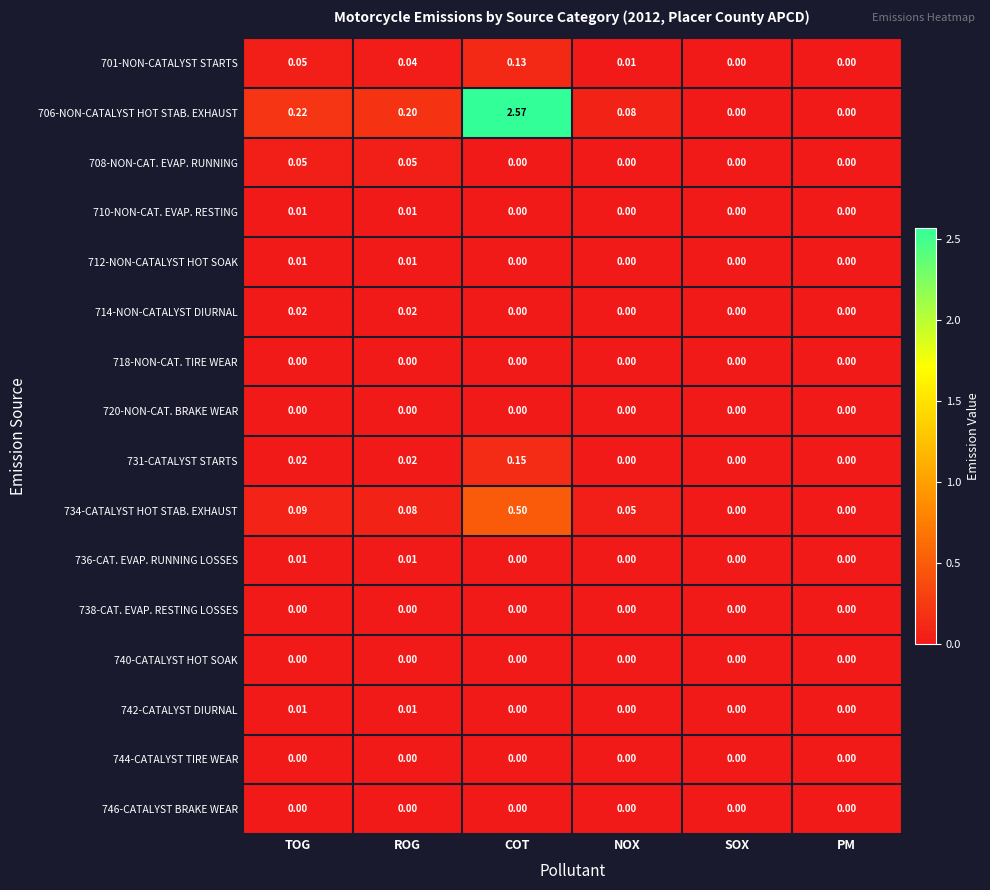

At which label is 706-NON-CATALYST HOT STAB. EXHAUST closest to 1?

TOG